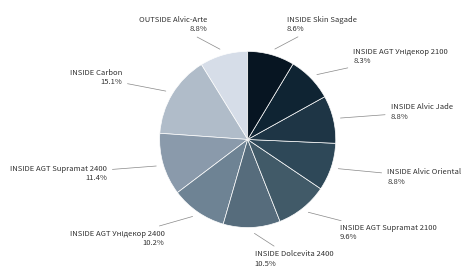

What percentage is NOT represented by INSIDE Skin Sagade?

91.4%